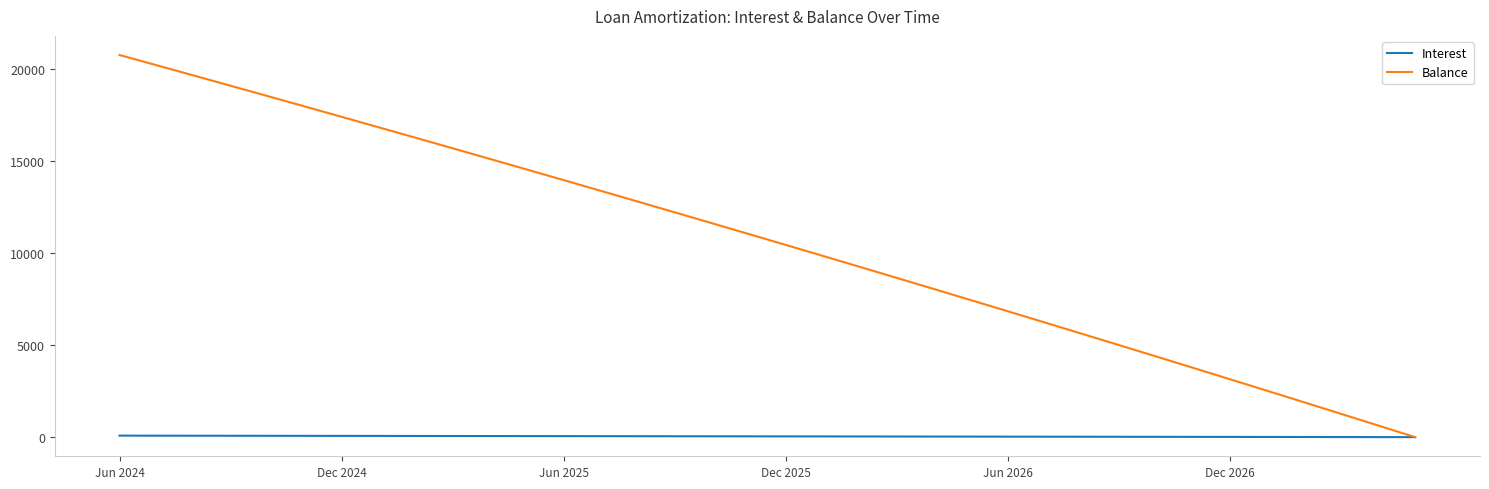

Rank the series by their maximum value, from highest to lowest.

Balance, Interest